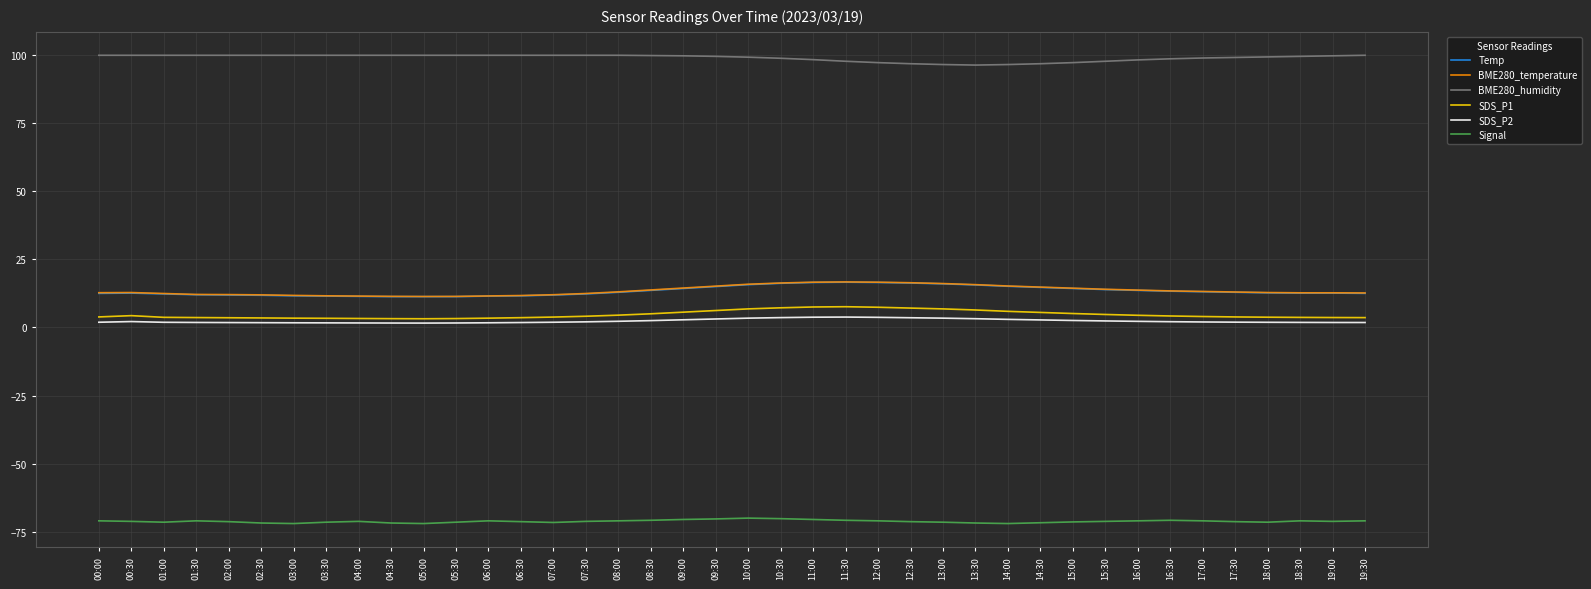

What value does the SDS_P1 series have at 08:30?

5.0